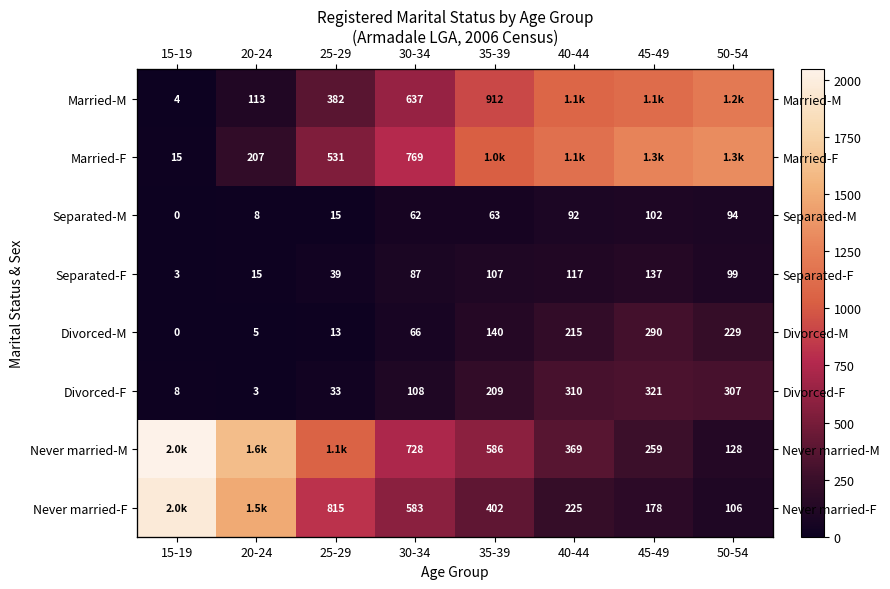

How many data points in Never married-F are less than 583?

4